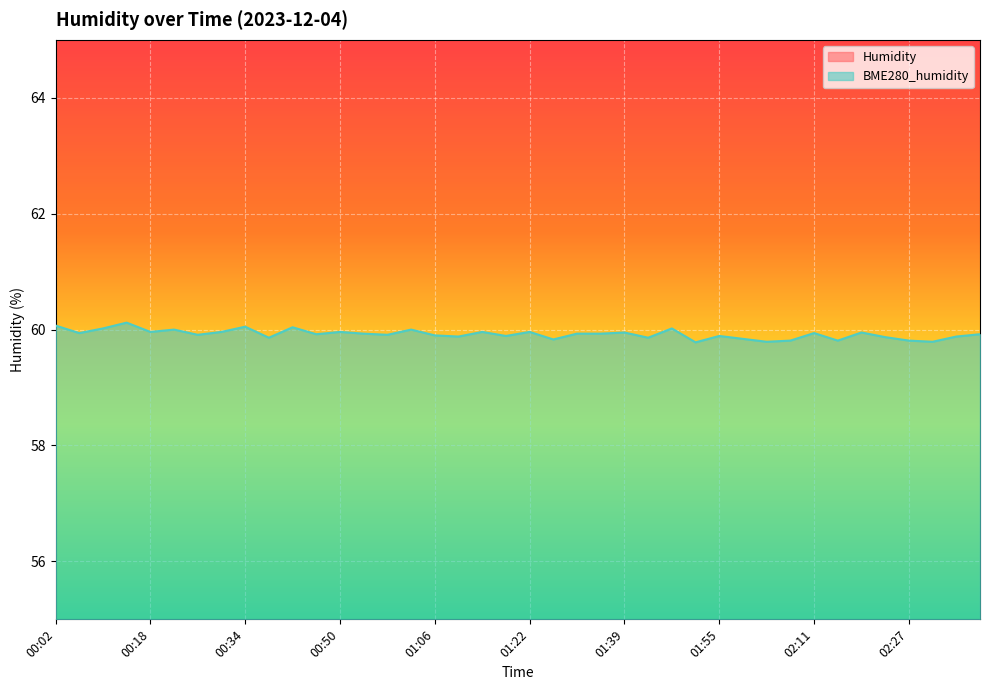

At which category does Humidity reach its first local peak?

00:18